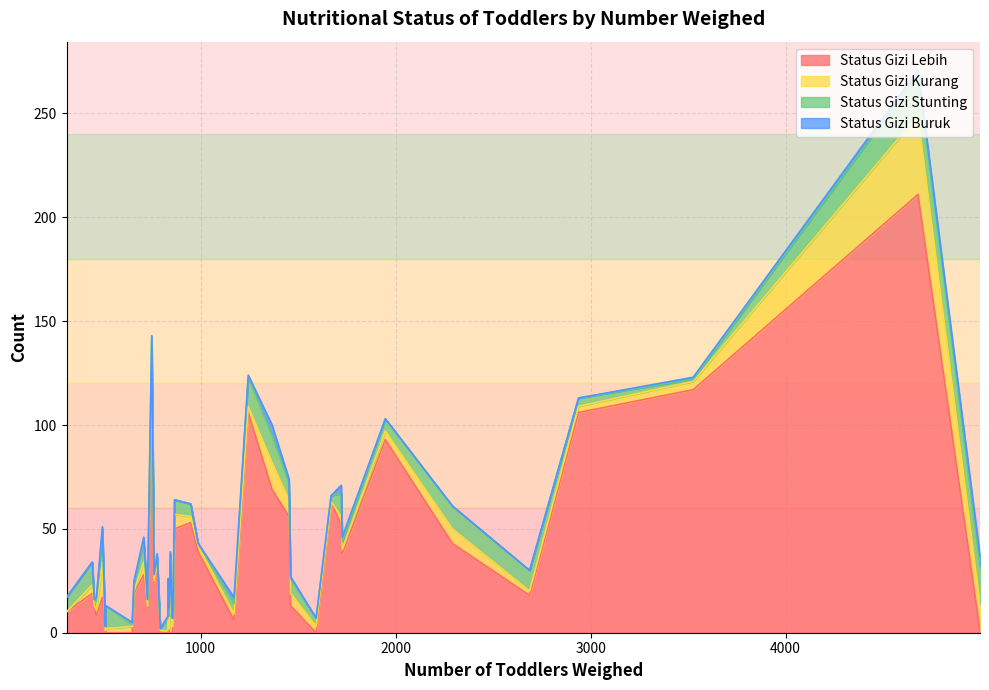

How many intersections are there between status_gizi_stunting and status_gizi_kurang?

9